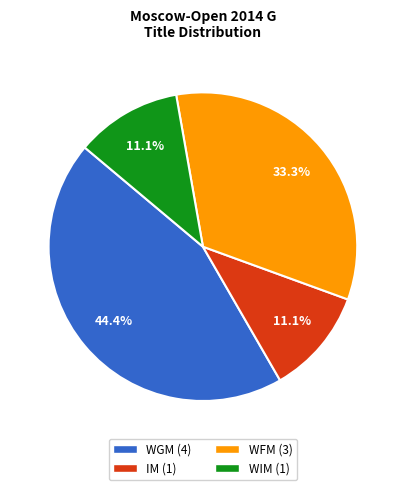

Is IM the majority of the pie?

No